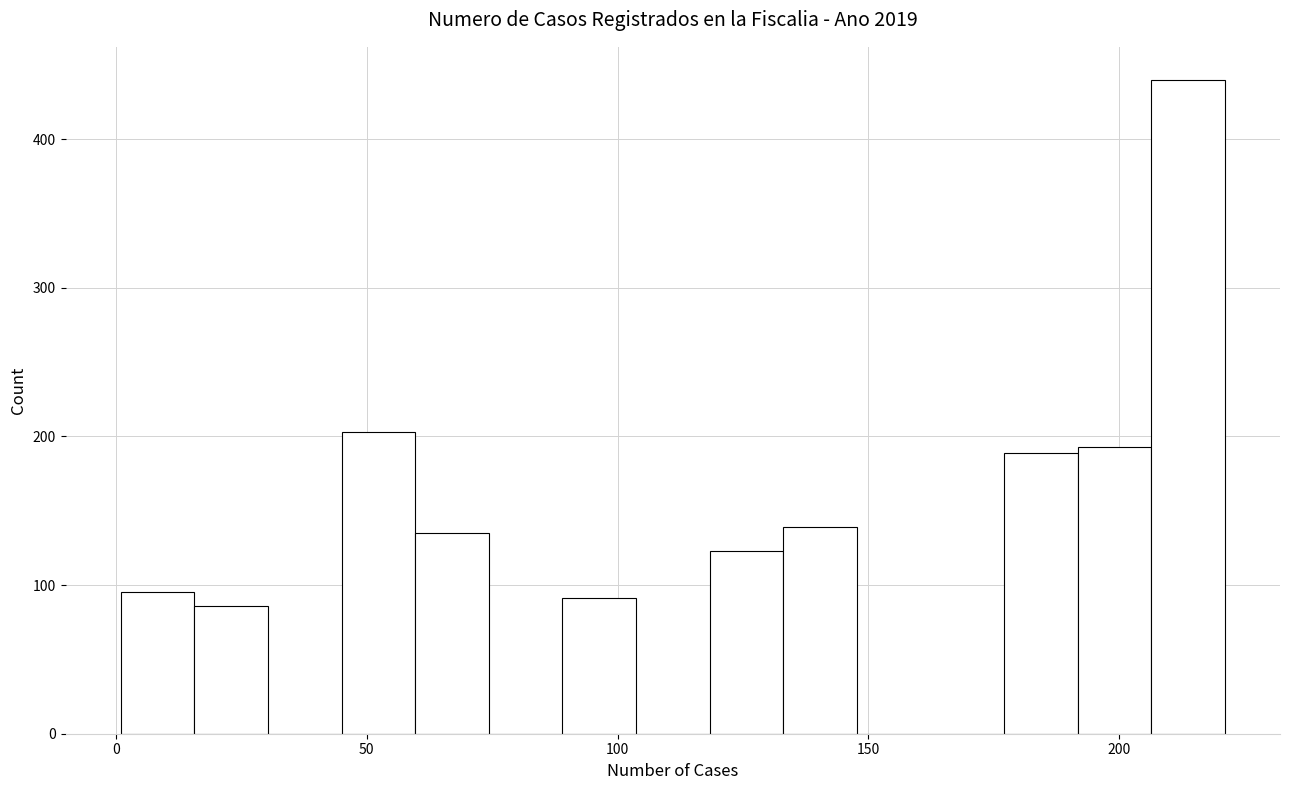

Read against the x-axis, roughly where is the centre of the tallest bar?

215